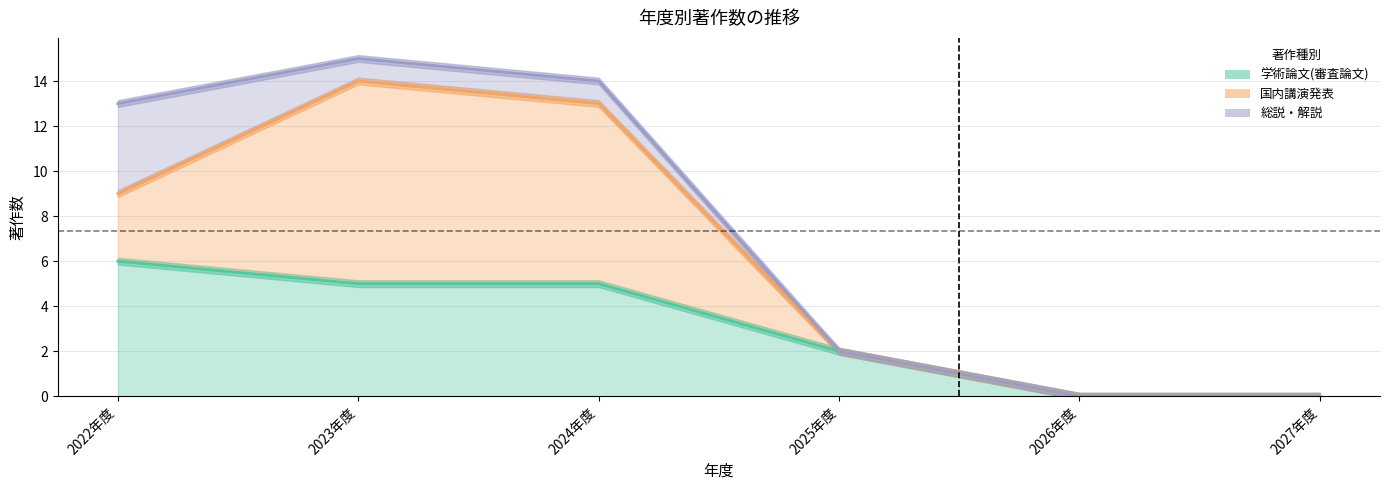

At 2023年度, list the series in order from largest to smallest.

国内講演発表, 学術論文(審査論文), 総説・解説